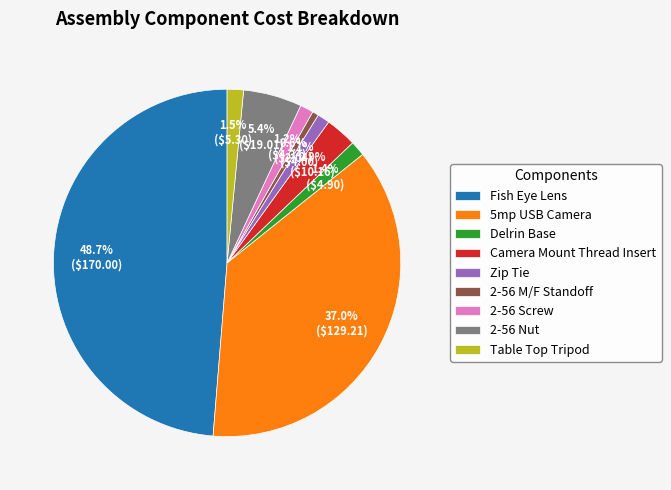

Which slice is the smallest?

2-56 M/F Standoff